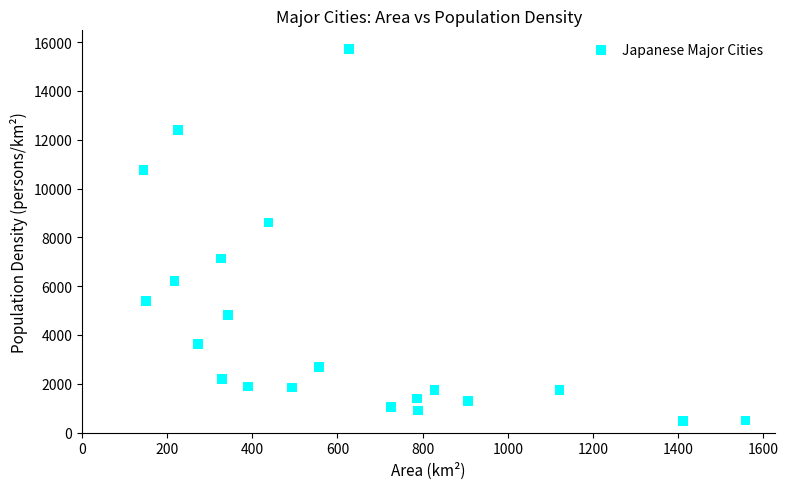

What Y value in the scatter plot is closest to 8099?

8605.0